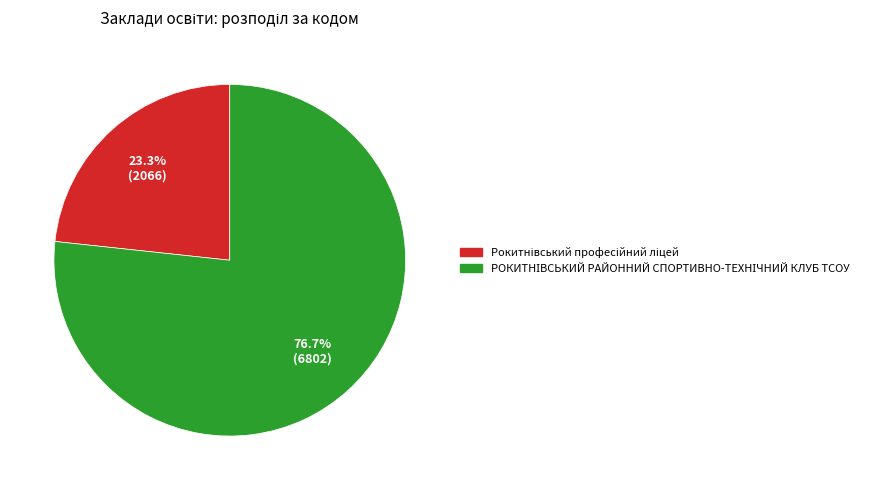

Is there a majority slice in this chart?

Yes